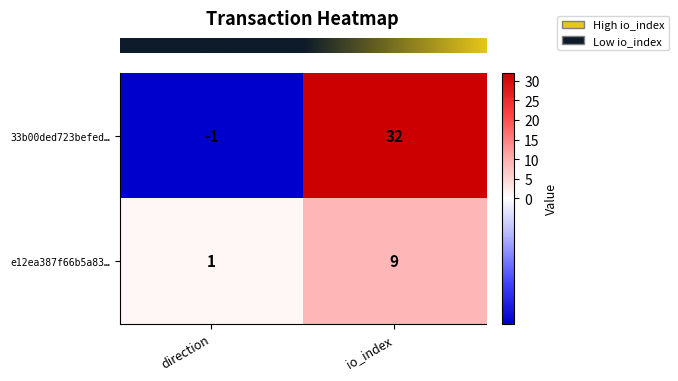

Reading left to right, what are all the values shown in this chart?

33b00ded723befed…: -1	32
e12ea387f66b5a83…: 1	9